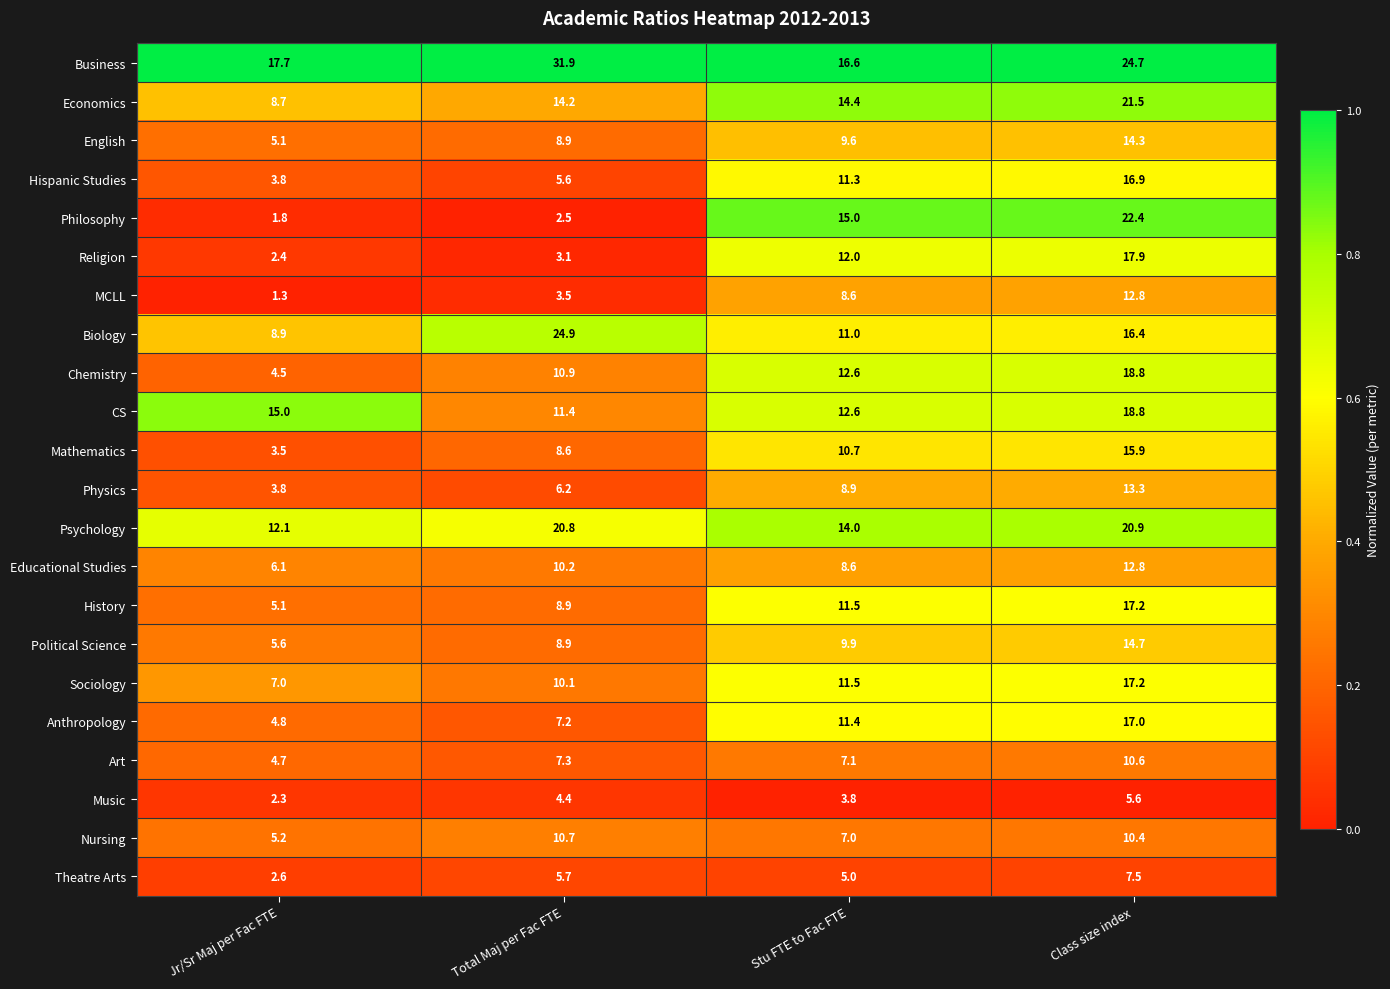

At which label is English closest to 9?

Total Maj per Fac FTE